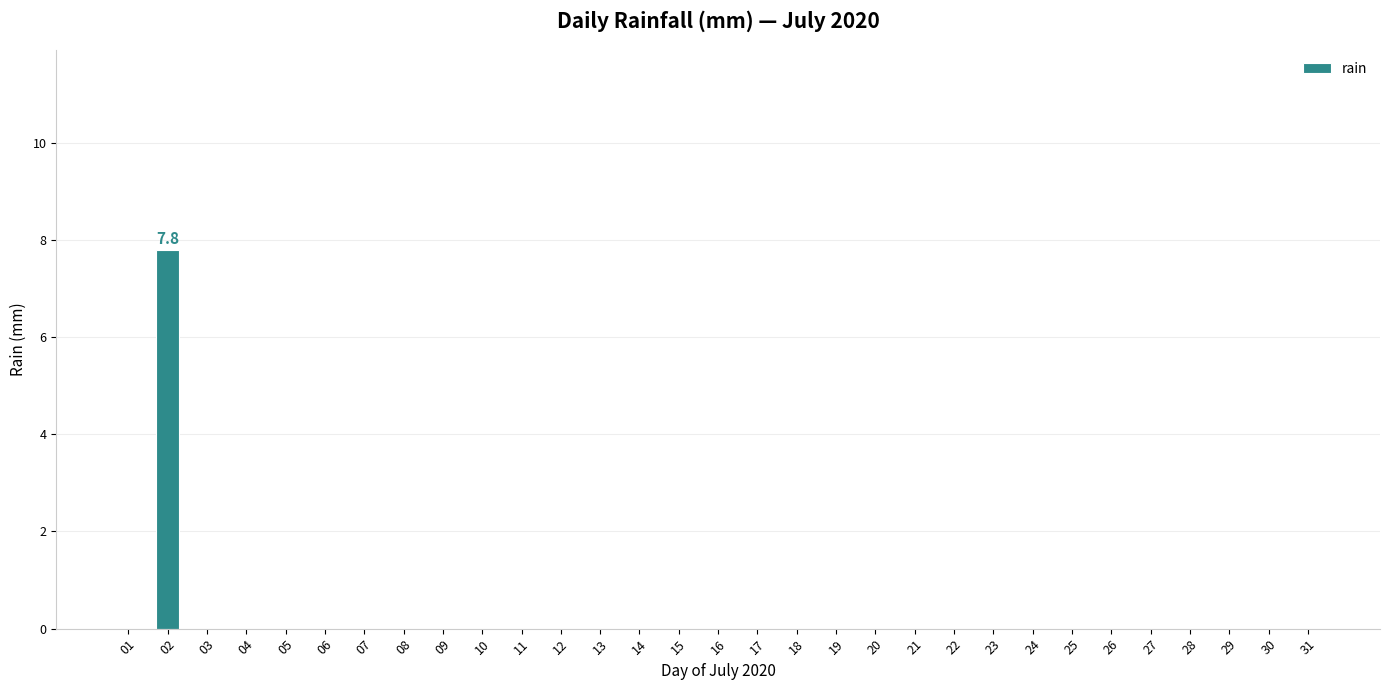

Is it true that the value at 21 is 0.0?

True